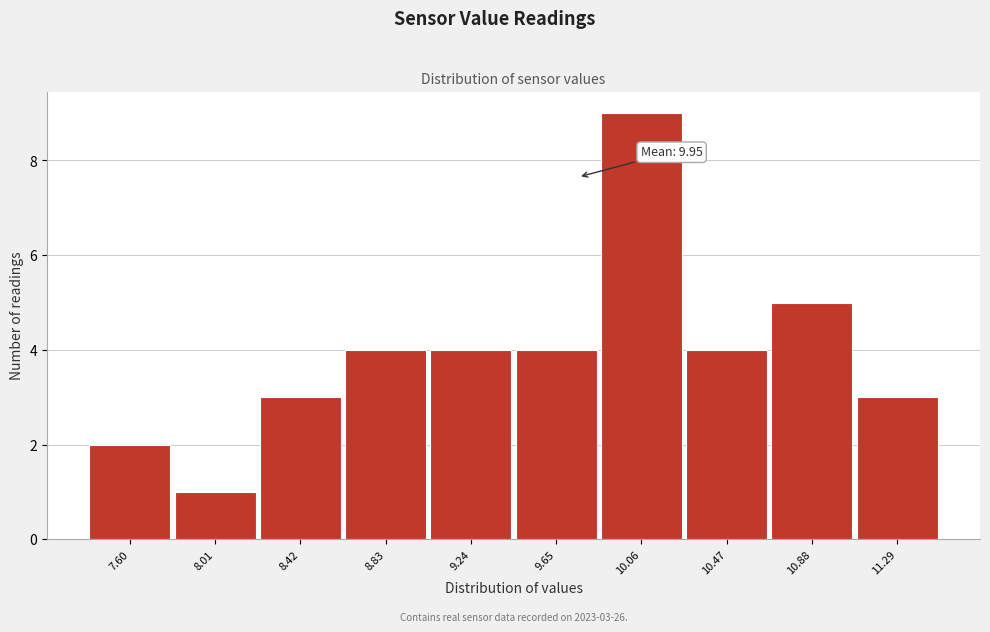

Reading left to right, list all the values displayed in this chart.

2	1	3	4	4	4	9	4	5	3